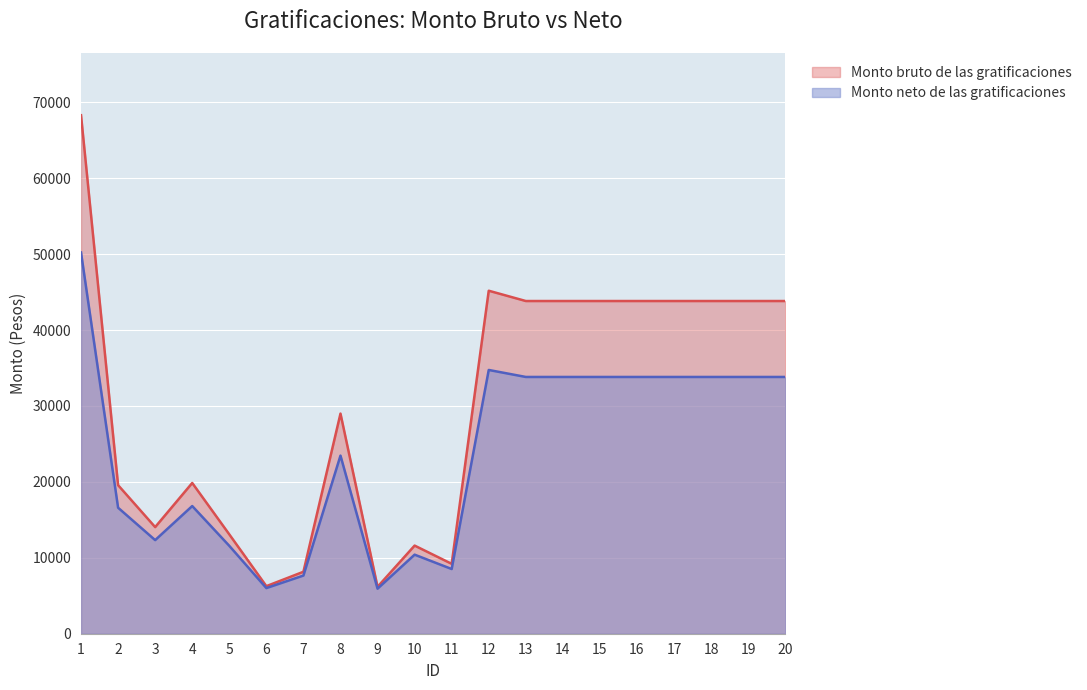

Which series changed the most between 14 and 15?

Monto bruto de las gratificaciones